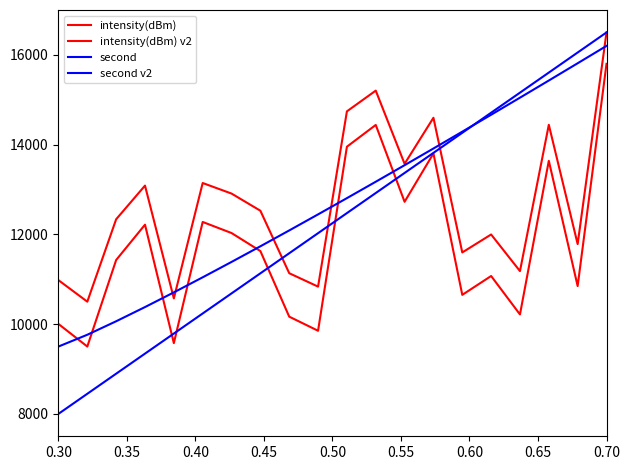

Which series has the largest total across all categories?

second v2